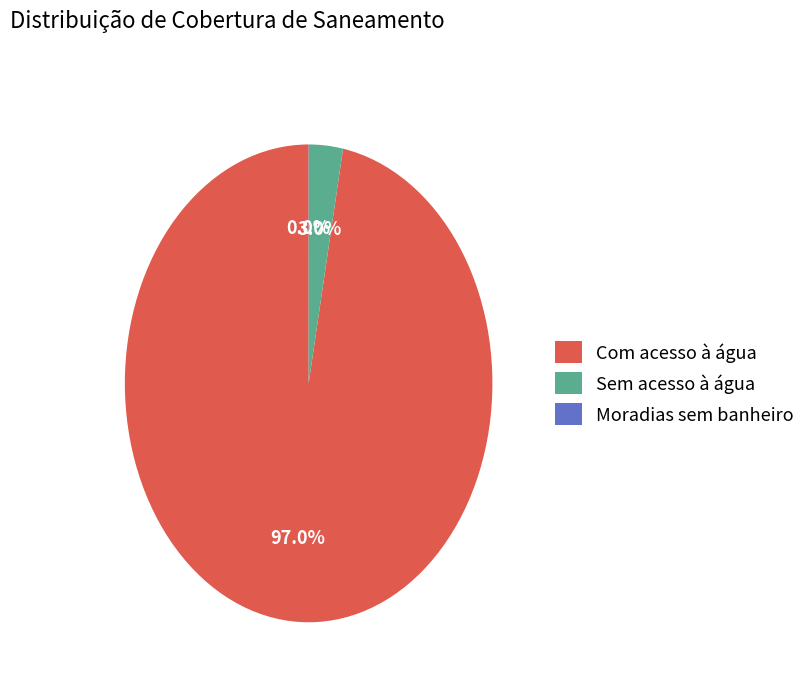

What percentage do Com acesso à água and Sem acesso à água together represent?

100.0%